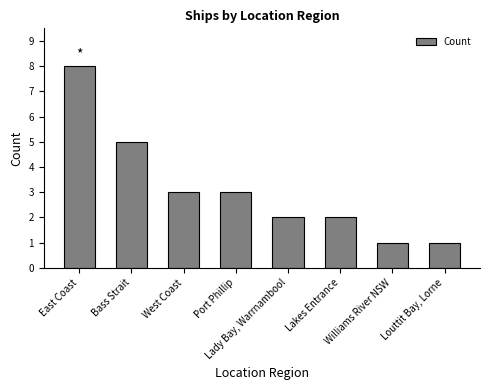

At which label does the data first exceed 3?

East Coast